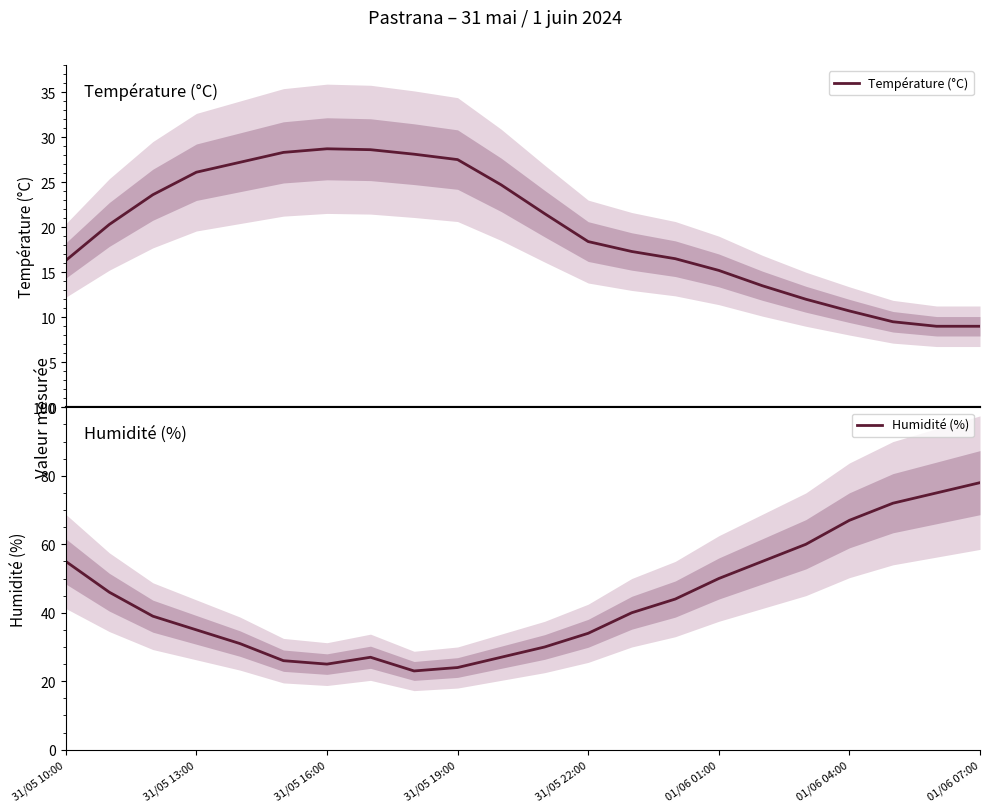

What is the maximum value for Température (°C)?

28.7